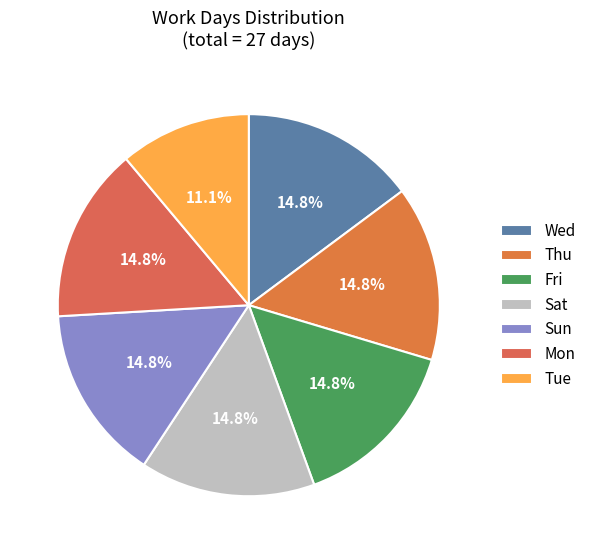

How many segments does this pie chart have?

7